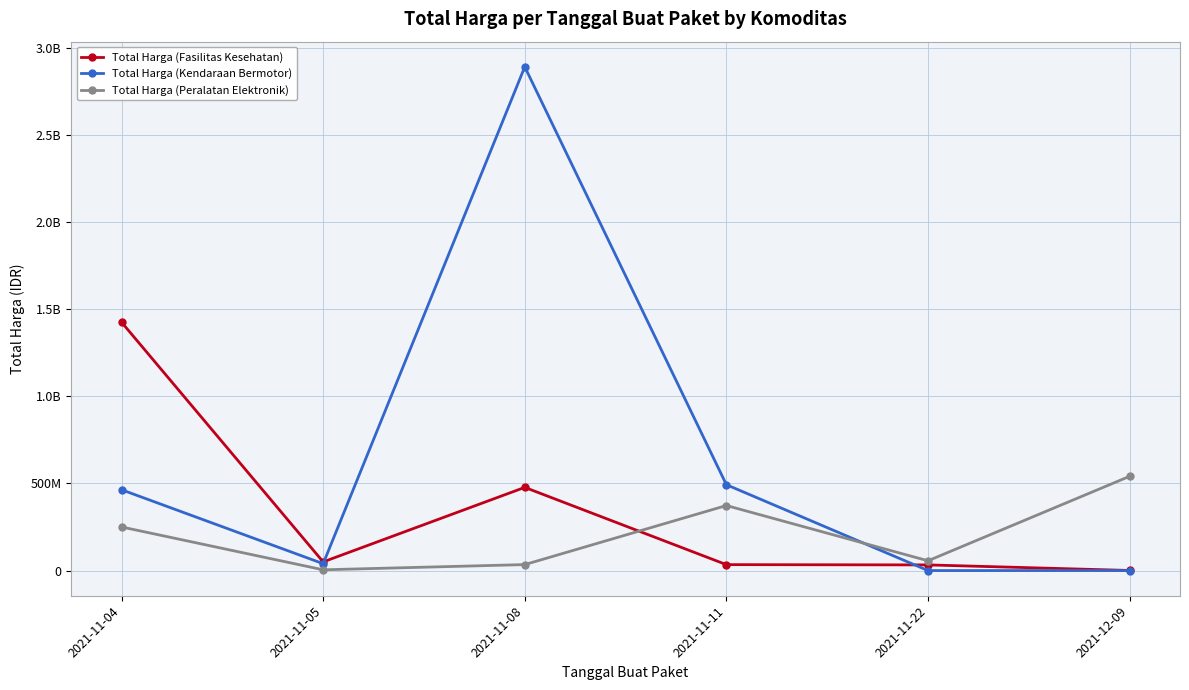

The Total Harga (Fasilitas Kesehatan) series shows 32441200 at 2021-11-22. True or false?

True